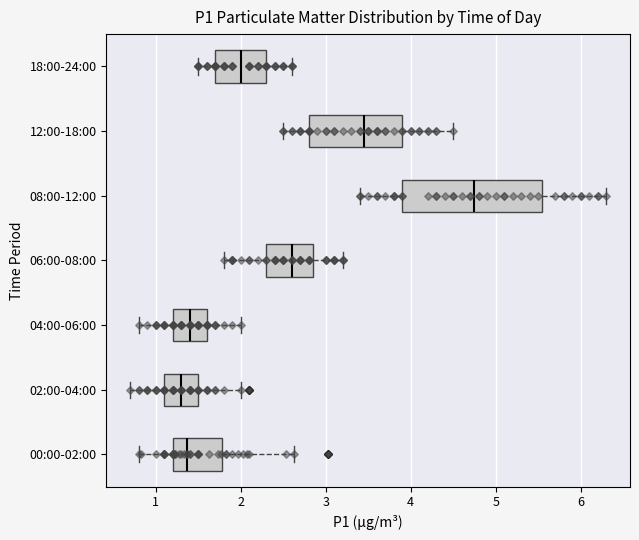

Which box's median line is the furthest to the right?

08:00-12:00